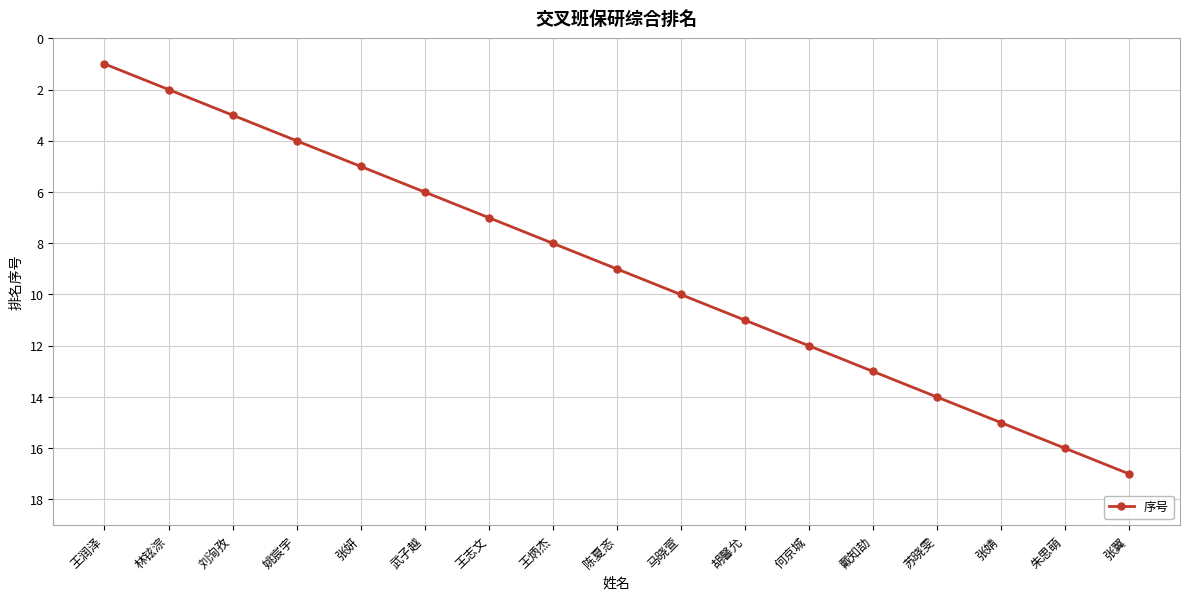

Which has a higher value, 武子越 or 陈夏忞?

陈夏忞